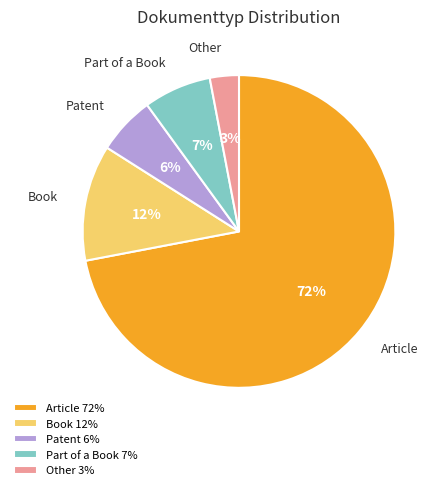

To the nearest percent, what is the difference between the Article and Other slice percentages?

69%